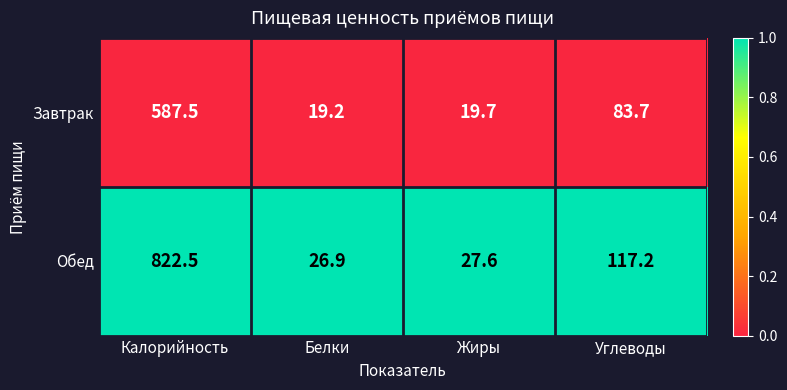

What is the difference between the highest and lowest values at Жиры?

7.9